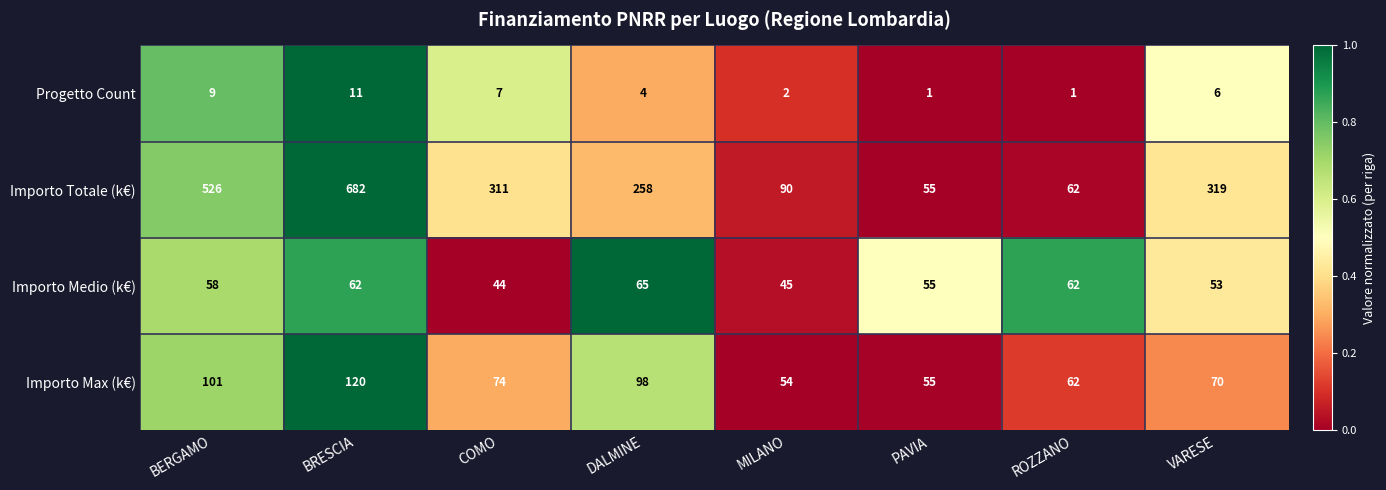

What is the lowest value of the Importo Medio (k€) series?

44